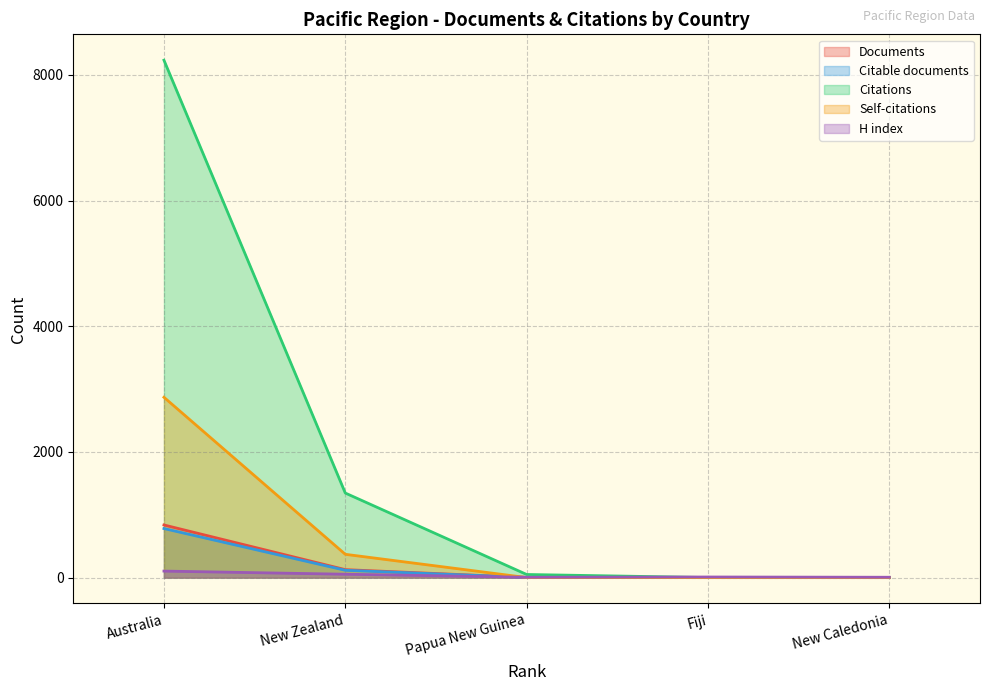

How many categories are shown in the chart?

5